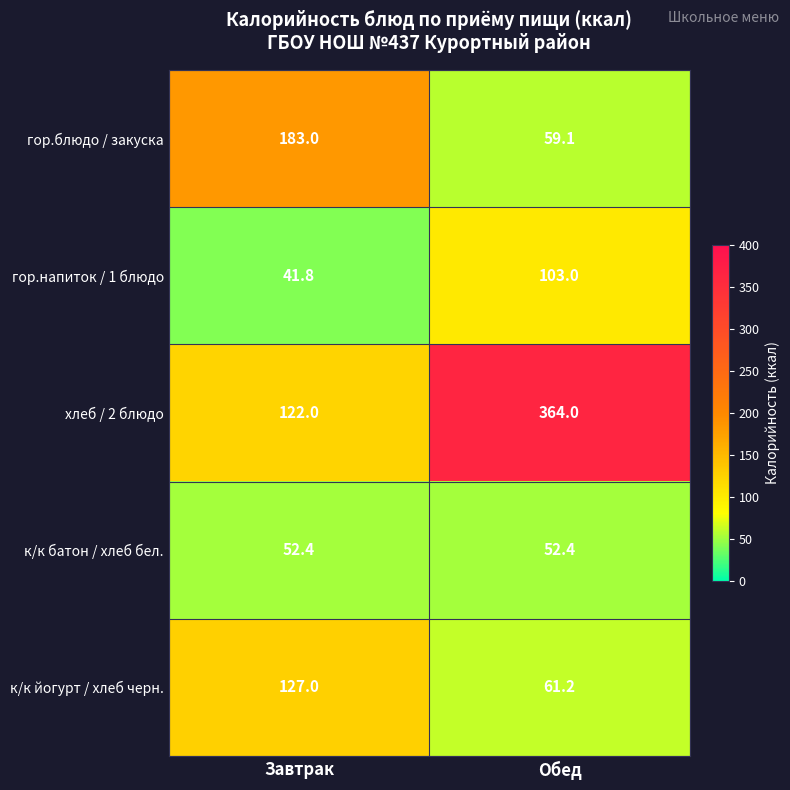

At which category does the chart reach its minimum across all series?

Завтрак